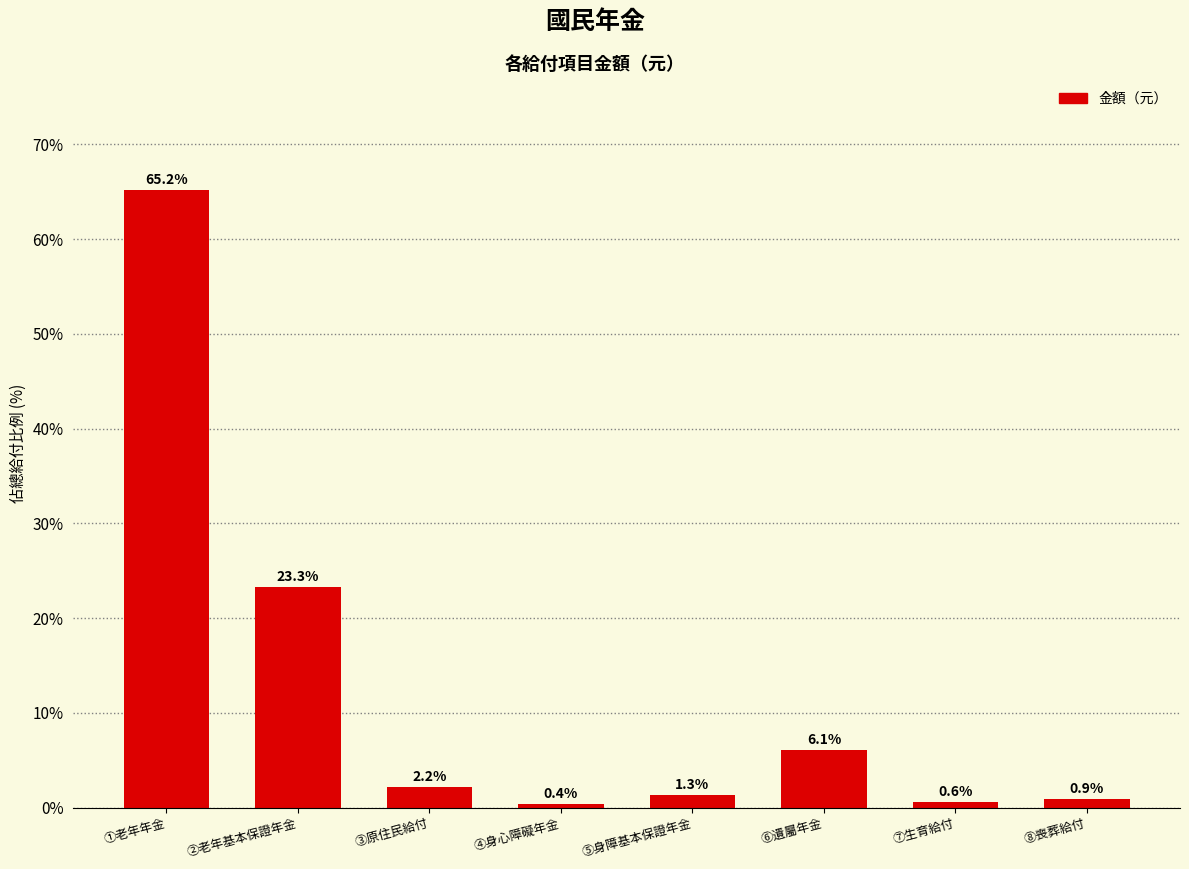

Where is the data nearest to the value 32?

②老年基本保證年金